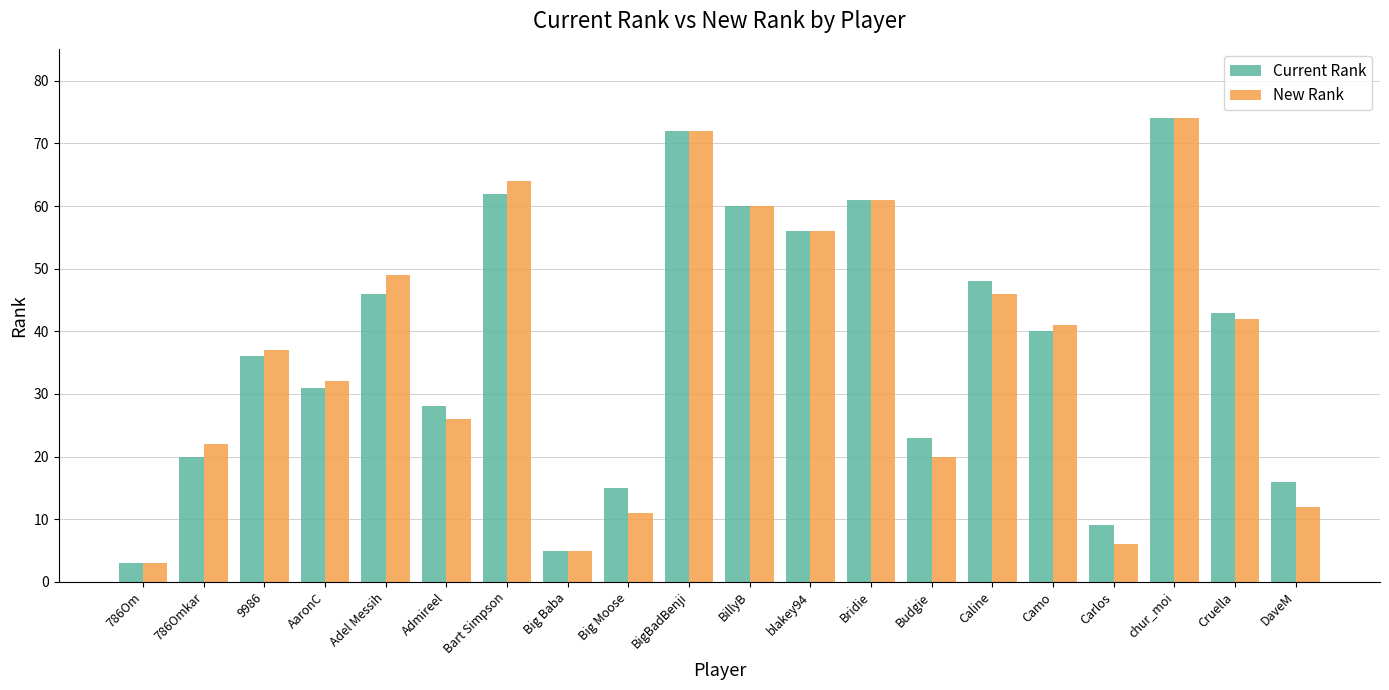

Which series changed the most between Big Moose and Budgie?

New Rank